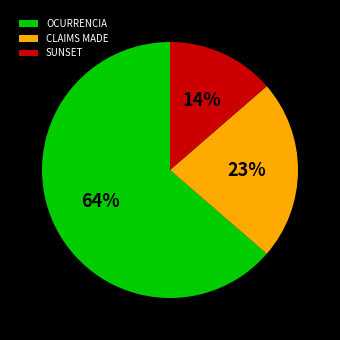

To the nearest percent, what percentage of the pie is CLAIMS MADE?

23%